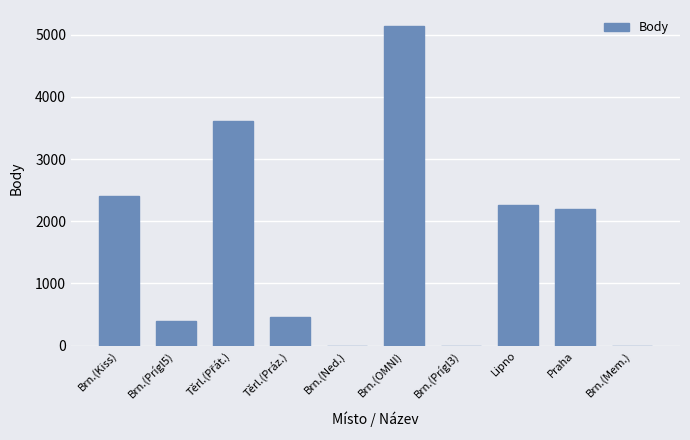

Where is the data nearest to the value 2570?

Brn.(Kiss)